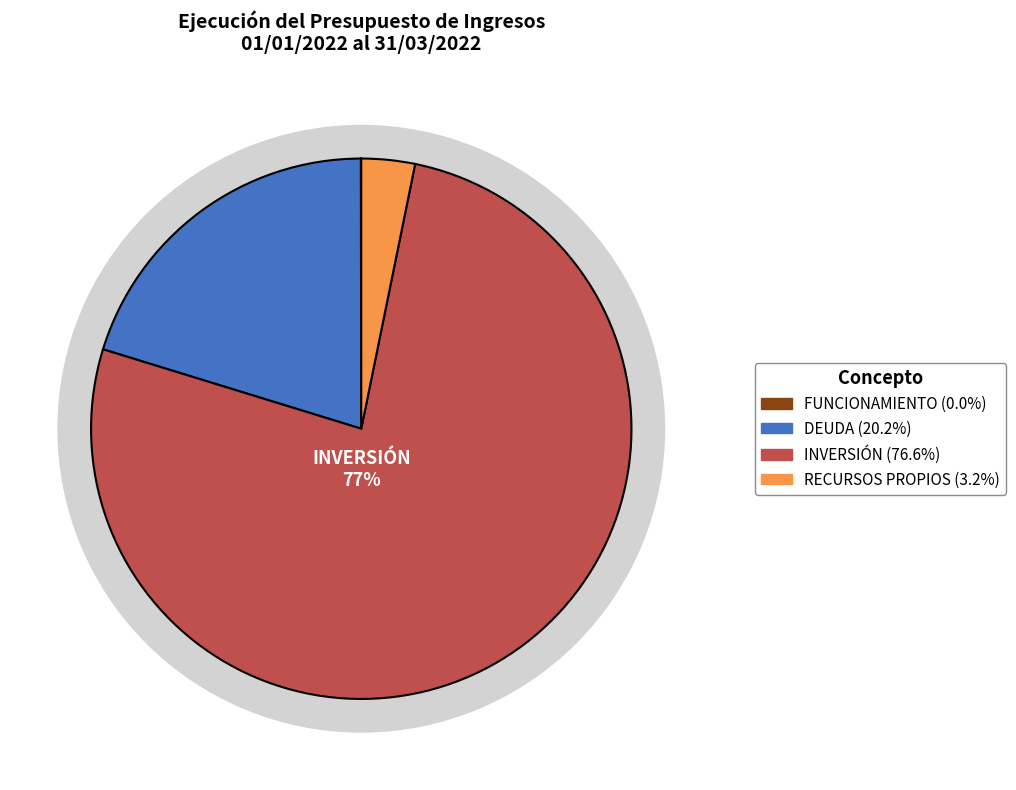

Rank the categories by value from highest to lowest.

INVERSIÓN, DEUDA, RECURSOS PROPIOS, FUNCIONAMIENTO